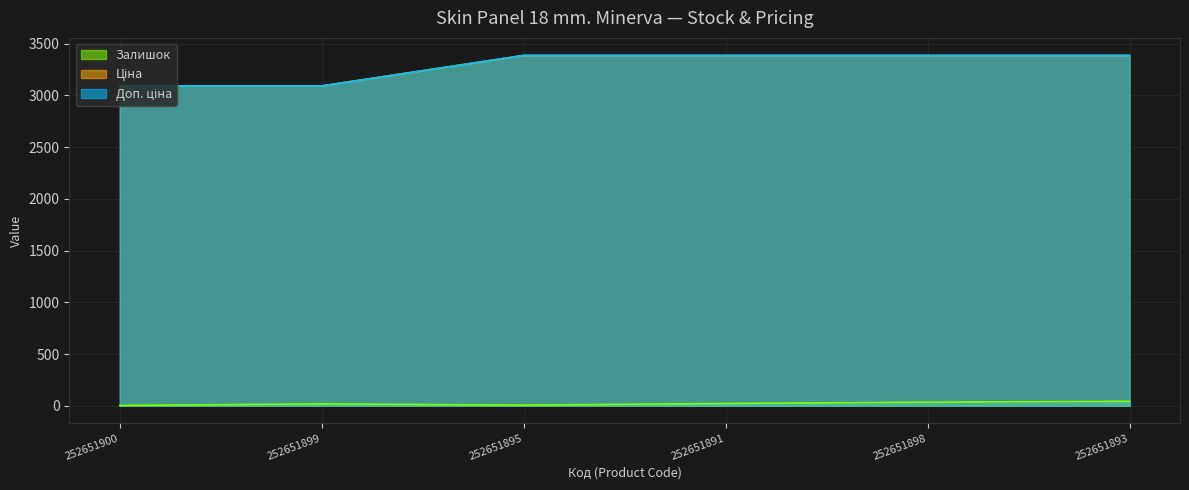

What value does the Ціна series have at 252651895?

3385.7